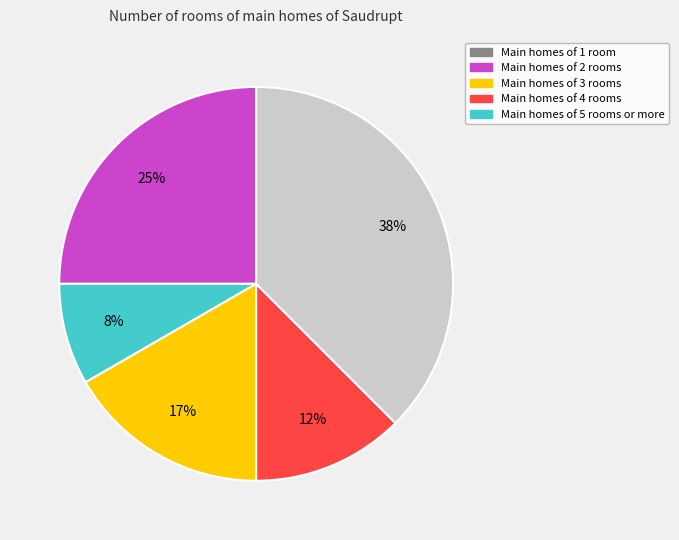

To the nearest percent, what is the average slice percentage?

20%